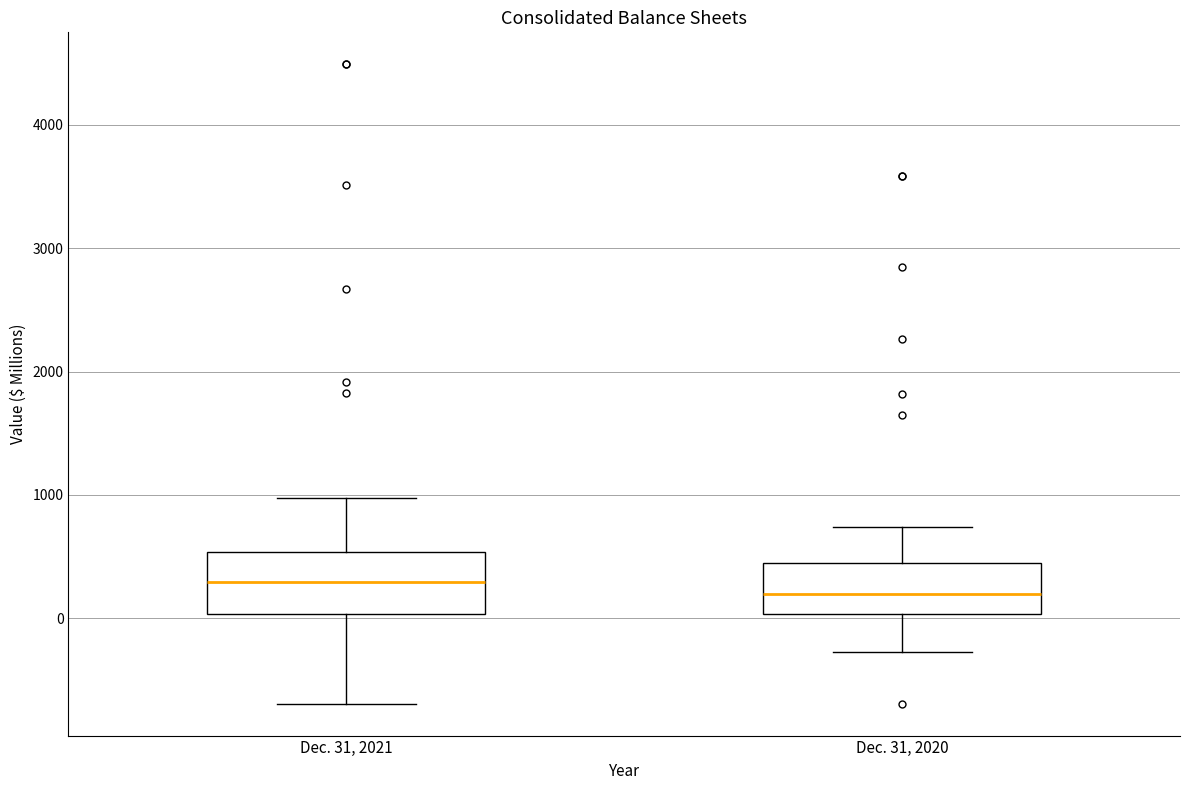

Reading left to right, read every box against the y-axis: the position of its median line, the range the box covers, and the ends of its whiskers. The values are not printed on the chart, so give them approximately, as read against the axis.

Dec. 31, 2021: median 300, box 0 to 500, whiskers -700 to 1000
Dec. 31, 2020: median 200, box 0 to 400, whiskers -300 to 700